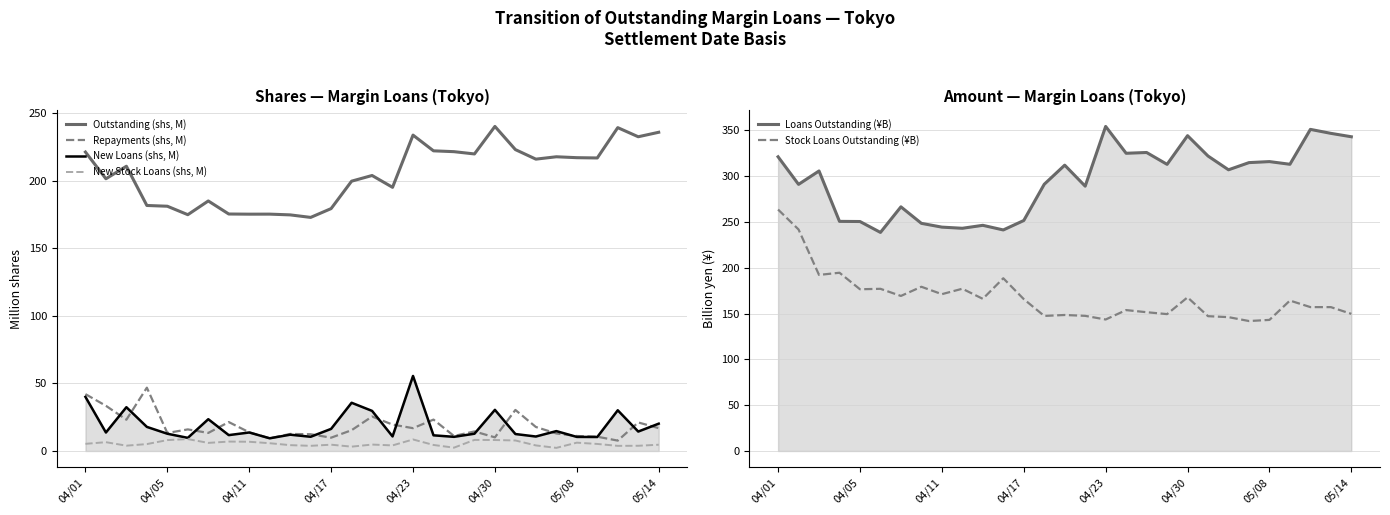

Reading left to right, extract all data points from this chart.

Outstanding (shs, M): 221.2	201.4	210.7	181.7	181.1	174.9	185.0	175.4	175.2	175.3	174.7	172.9	179.4	199.7	203.9	195.1	233.7	222.1	221.5	219.8	240.2	223.0	216.0	217.7	217.0	216.8	239.3	232.5	235.8
Repayments (shs, M): 42.1	33.5	23.2	46.9	13.4	16.0	13.4	21.4	13.8	9.4	12.7	12.4	9.9	15.4	25.5	19.6	16.9	23.3	11.1	14.5	10.1	30.4	17.8	13.0	11.1	10.6	7.7	21.2	16.9
New Loans (shs, M): 40.1	13.7	32.4	17.9	12.8	9.8	23.5	11.8	13.7	9.4	12.1	10.6	16.4	35.7	29.7	10.8	55.5	11.6	10.5	12.8	30.5	12.6	10.7	14.7	10.4	10.4	30.1	14.4	20.2
New Stock Loans (shs, M): 5.3	6.5	4.0	5.1	8.1	8.8	6.0	7.0	6.9	5.8	4.4	3.8	4.7	3.2	4.8	4.2	8.6	4.5	2.5	8.2	8.1	7.8	4.1	2.3	6.2	5.2	3.8	3.9	4.7
Loans Outstanding (¥B): 321.2	291.1	305.8	250.7	250.6	238.7	266.6	248.6	244.5	243.2	246.4	241.4	251.7	291.2	312.1	289.2	354.4	325.1	325.9	313.0	344.3	322.1	307.0	314.9	316.0	313.1	351.2	346.8	343.1
Stock Loans Outstanding (¥B): 263.7	241.9	192.3	194.7	176.6	177.1	169.3	179.3	171.3	177.2	166.2	188.6	165.9	147.5	148.5	147.6	143.6	153.9	151.6	149.5	167.8	147.2	146.2	141.9	143.2	164.3	157.1	157.1	149.8